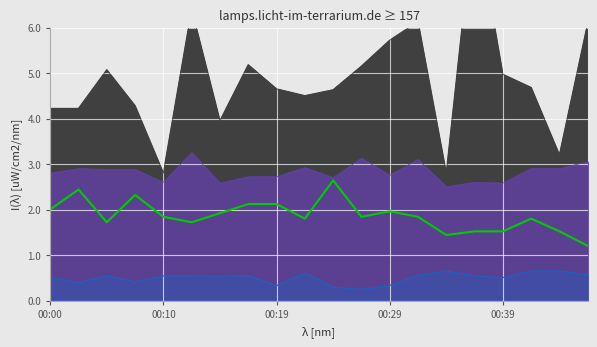

True or false: the data shows 2.1 at 7.

True